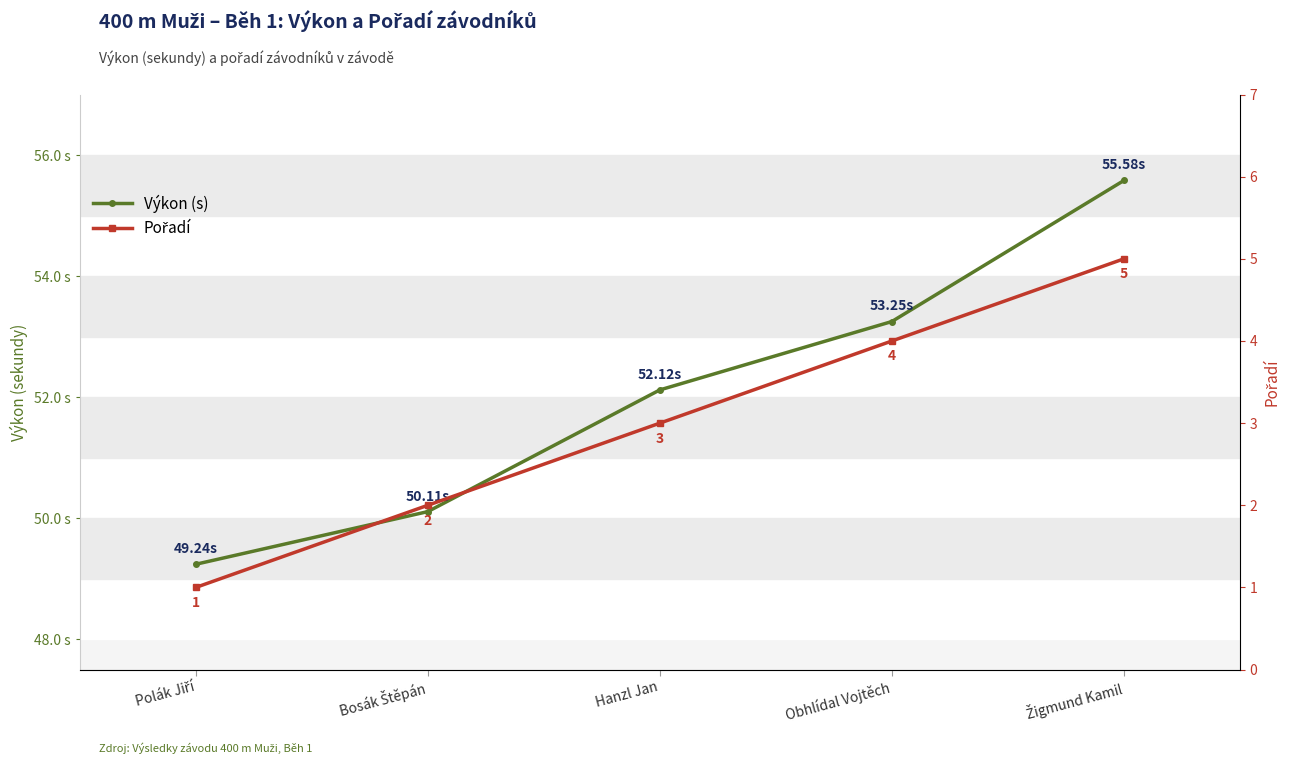

What is the difference between the second highest and minimum values in the Výkon (s) series?

4.0